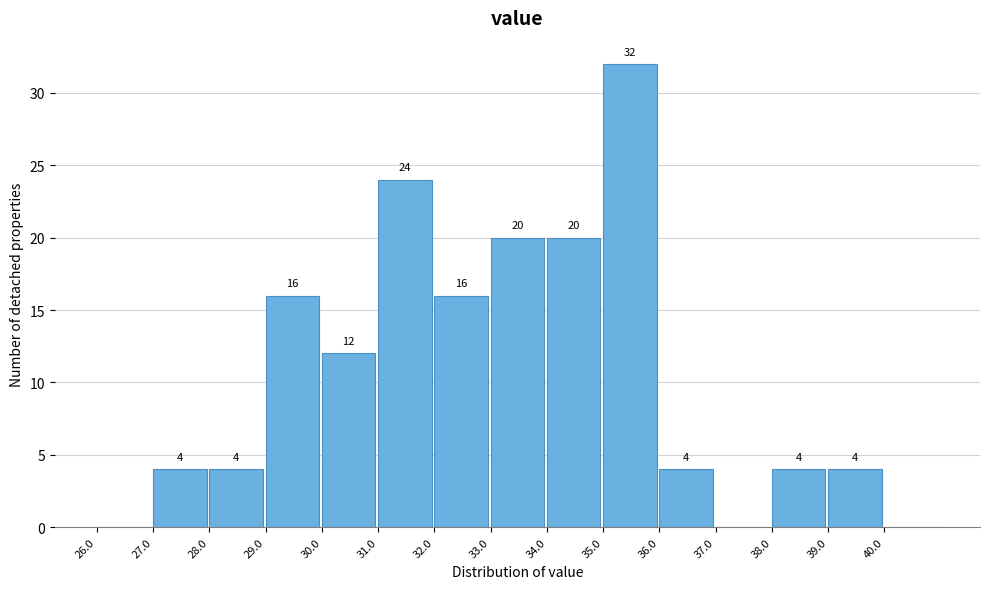

Which range on the x-axis has the tallest bar?

35 to 36